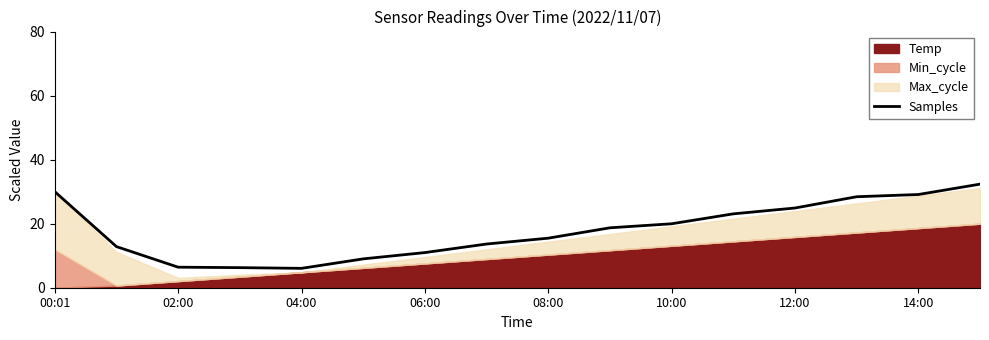

What is the value of the 4th point from the left?

6.3